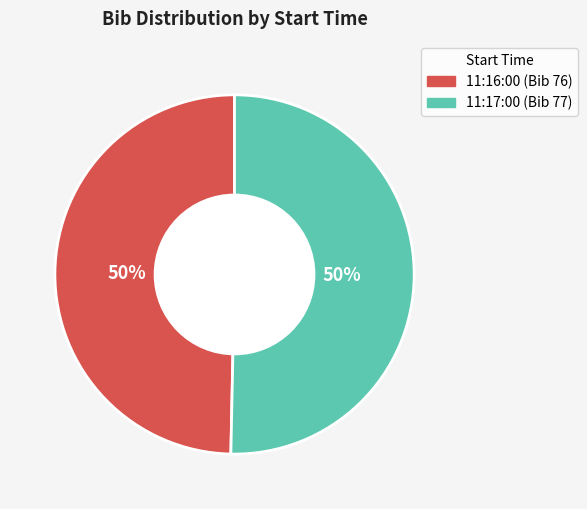

To the nearest percent, what is the average slice percentage?

50%